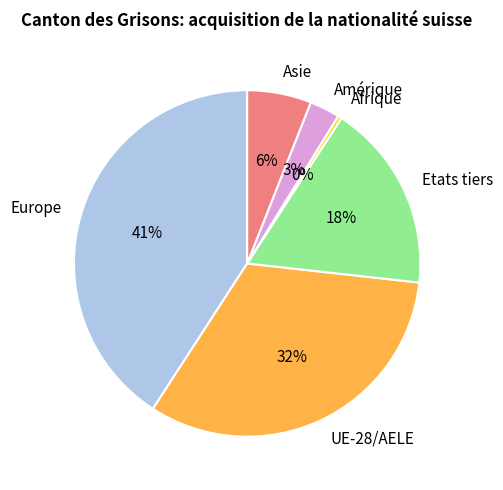

To the nearest percent, what percentage of the pie is Etats tiers?

18%